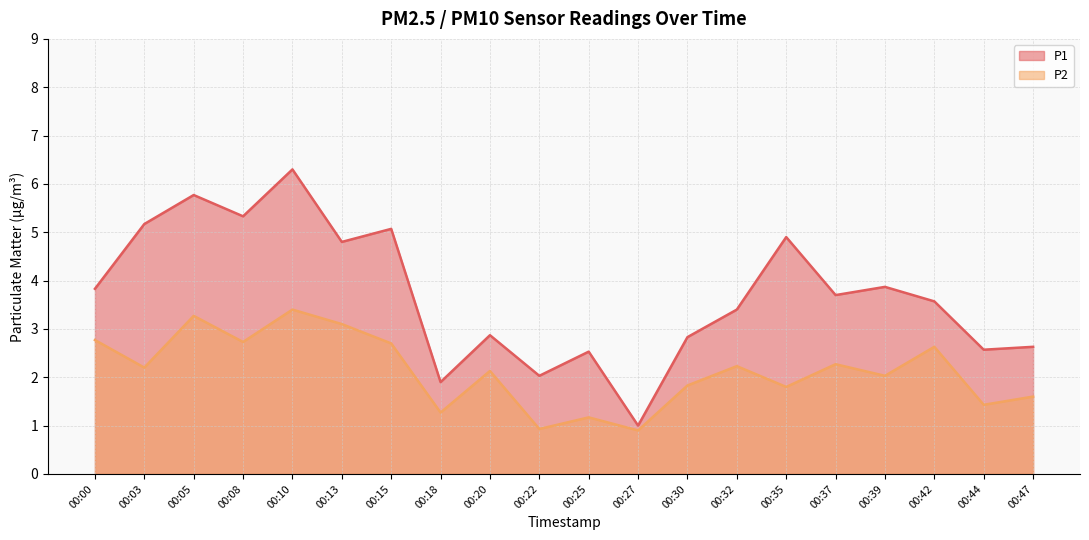

List the series in order of their peak value, highest first.

P1, P2